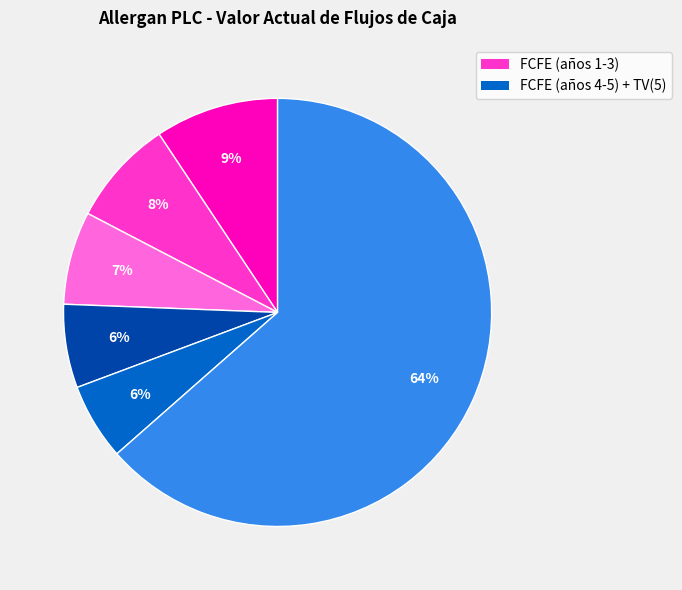

To the nearest percent, what is the difference between the largest and smallest slice percentages?

58%